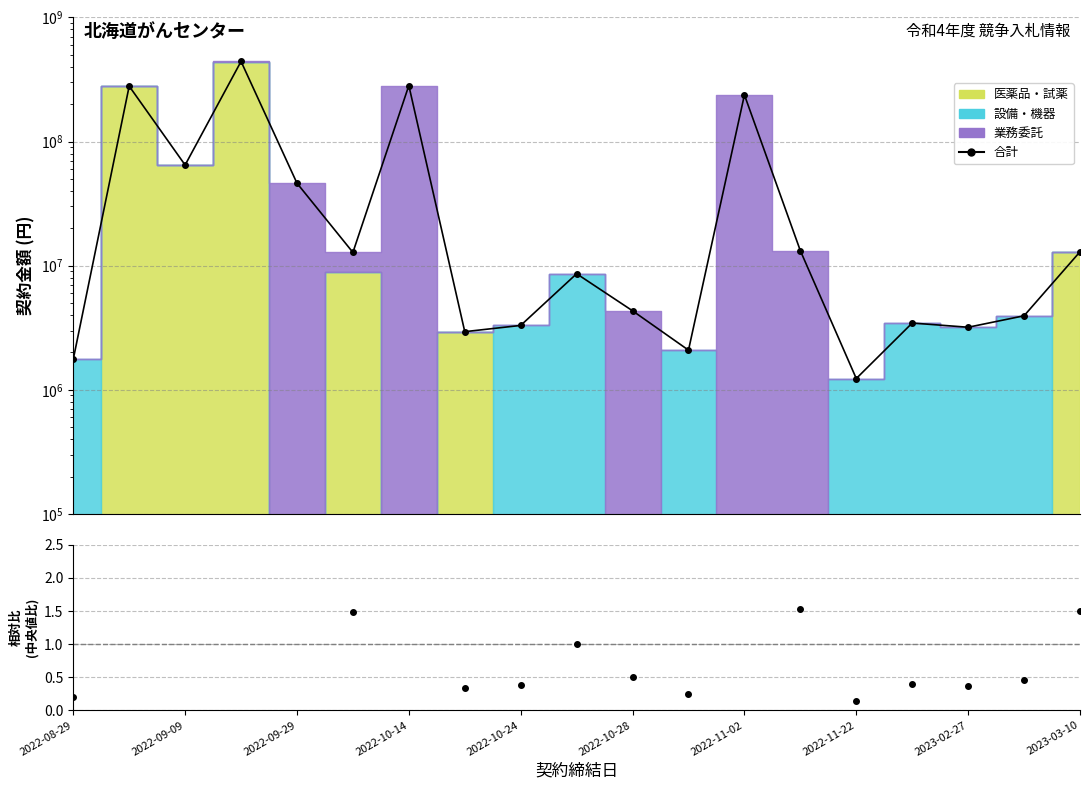

Reading right to left, what are all the values shown in this chart?

12937004.0	3946800.0	3190000.0	3450000.0	1232000.0	13198900.0	237600000.0	2085600.0	4328208.0	8609106.0	3300000.0	2938636.8	282744000.0	12787337.2	46188560.0	442362532.4	64700479.0	279501150.5	1760000.0